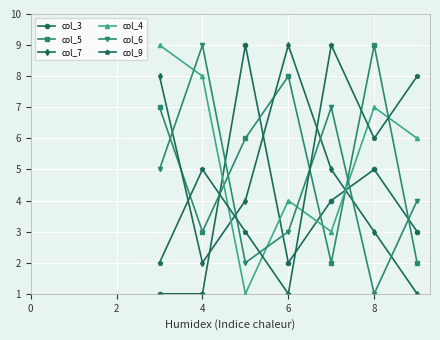

True or false: col_3 has more than 1 interior local peaks.

True